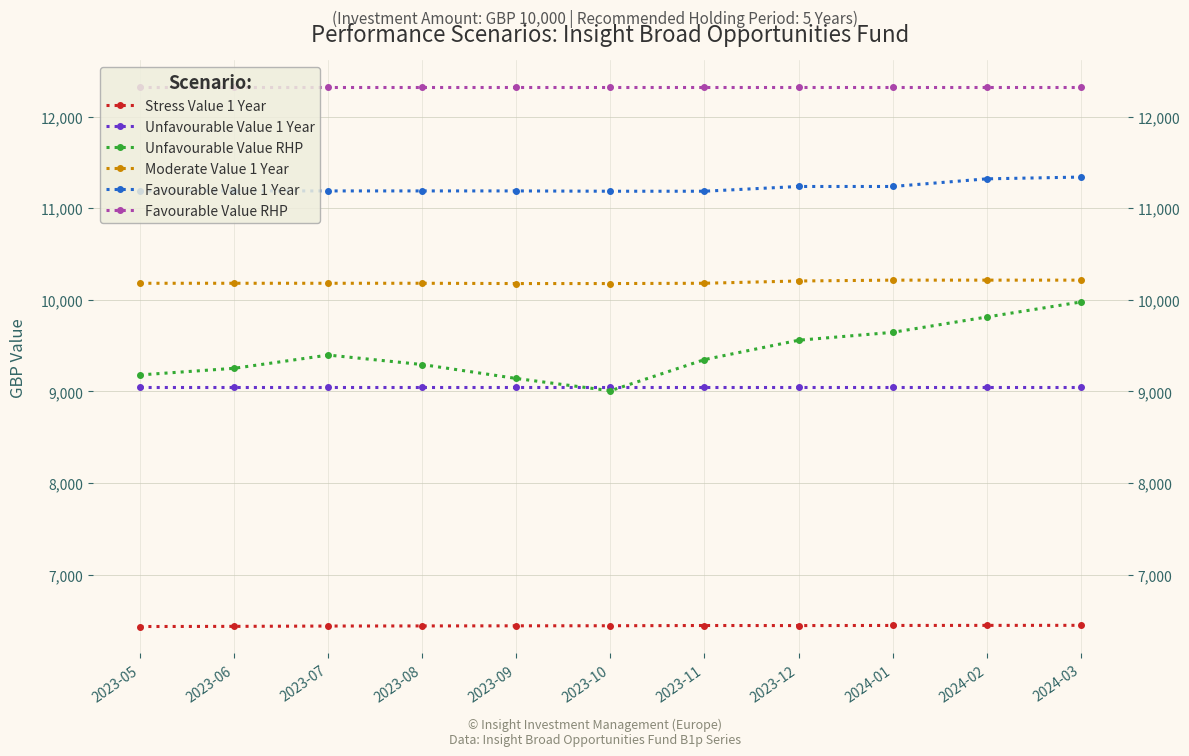

Reading right to left, what are all the values shown in this chart?

Stress Value 1 Year: 6445.5	6444.9	6444.1	6442.8	6443.6	6441.0	6440.3	6439.0	6437.8	6434.2	6432.4
Unfavourable Value 1 Year: 9051.5	9051.5	9051.5	9051.5	9051.5	9051.5	9051.5	9051.5	9051.5	9051.5	9051.5
Unfavourable Value RHP: 9975.3	9811.3	9644.2	9558.1	9346.7	9006.6	9140.6	9292.5	9396.2	9251.8	9179.6
Moderate Value 1 Year: 10214.3	10214.3	10214.3	10205.1	10180.1	10177.0	10177.0	10180.1	10180.1	10180.1	10180.1
Favourable Value 1 Year: 11339.5	11320.1	11236.7	11236.7	11185.0	11185.0	11188.3	11188.3	11188.3	11188.3	11188.3
Favourable Value RHP: 12318.5	12318.5	12318.5	12318.5	12318.5	12318.5	12318.5	12318.5	12318.5	12318.5	12318.5